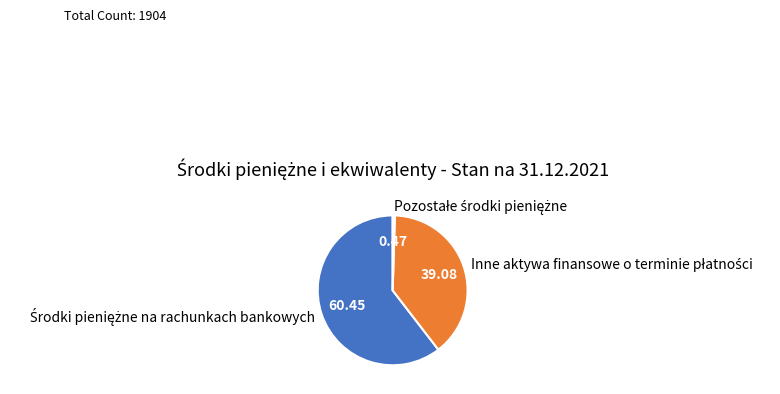

Does any single category account for the majority?

Yes